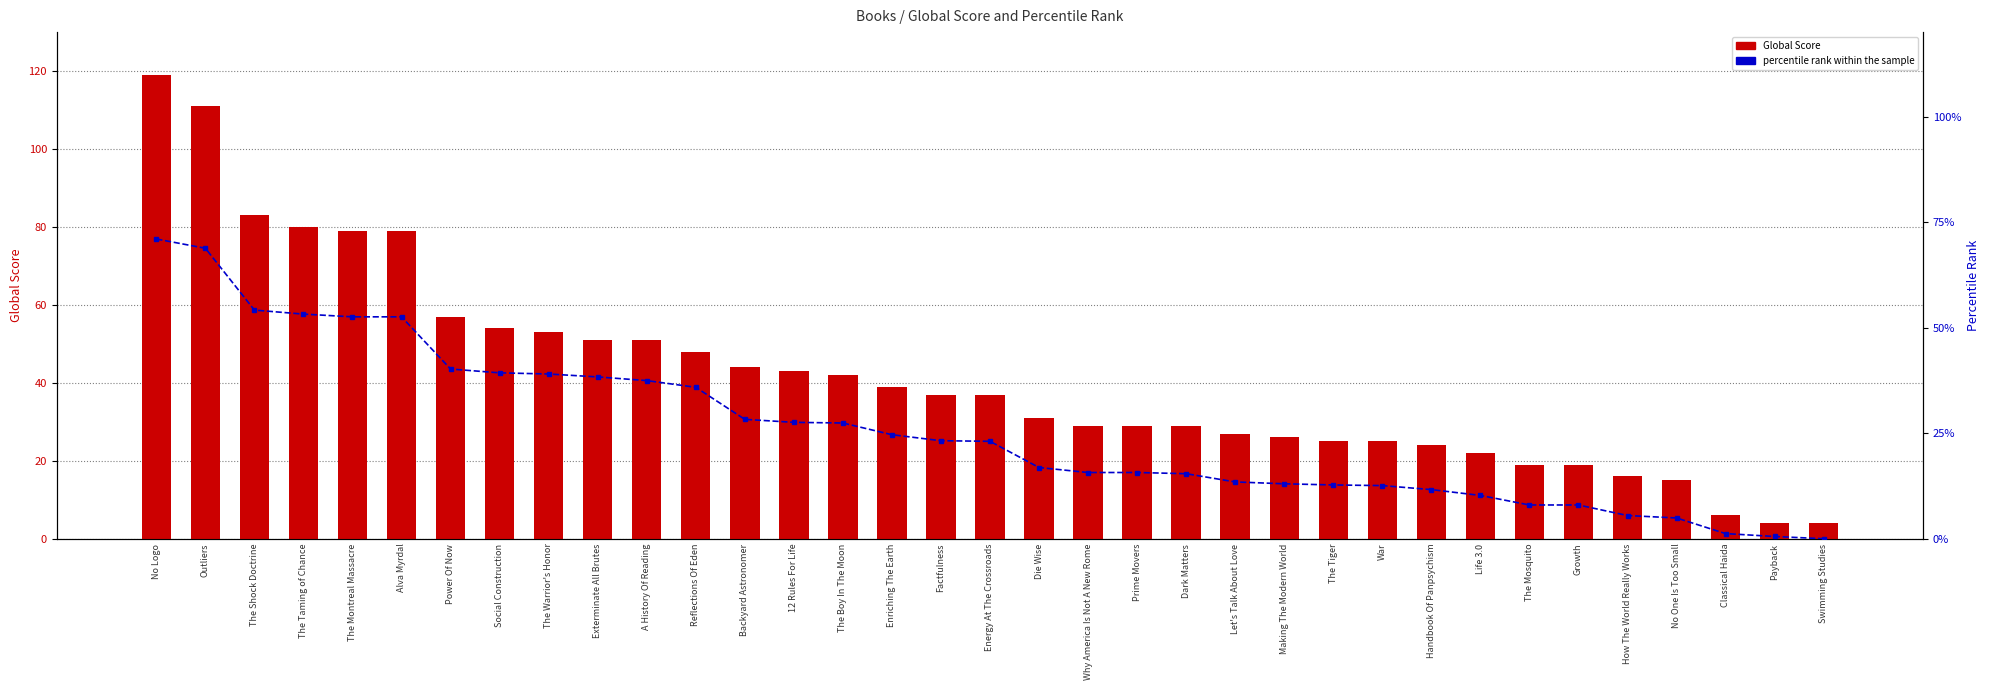

Reading left to right, what are all the values shown in this chart?

Global Score: No Logo=119.0	Outliers=111.0	The Shock Doctrine=83.0	The Taming of Chance=80.0	The Montreal Massacre=79.0	Alva Myrdal=79.0	Power Of Now=57.0	Social Construction=54.0	The Warrior's Honor=53.0	Exterminate All Brutes=51.0	A History Of Reading=51.0	Reflections Of Eden=48.0	Backyard Astronomer=44.0	12 Rules For Life=43.0	The Boy In The Moon=42.0	Enriching The Earth=39.0	Factfulness=37.0	Energy At The Crossroads=37.0	Die Wise=31.0	Why America Is Not A New Rome=29.0	Prime Movers=29.0	Dark Matters=29.0	Let's Talk About Love=27.0	Making The Modern World=26.0	The Tiger=25.0	War=25.0	Handbook Of Panpsychism=24.0	Life 3.0=22.0	The Mosquito=19.0	Growth=19.0	How The World Really Works=16.0	No One Is Too Small=15.0	Classical Haida=6.0	Payback=4.0	Swimming Studies=4.0
percentile rank within the sample: No Logo=71.0	Outliers=68.8	The Shock Doctrine=54.2	The Taming of Chance=53.2	The Montreal Massacre=52.6	Alva Myrdal=52.6	Power Of Now=40.2	Social Construction=39.3	The Warrior's Honor=39.0	Exterminate All Brutes=38.3	A History Of Reading=37.5	Reflections Of Eden=35.9	Backyard Astronomer=28.3	12 Rules For Life=27.6	The Boy In The Moon=27.4	Enriching The Earth=24.6	Factfulness=23.2	Energy At The Crossroads=23.1	Die Wise=16.9	Why America Is Not A New Rome=15.7	Prime Movers=15.7	Dark Matters=15.4	Let's Talk About Love=13.5	Making The Modern World=13.0	The Tiger=12.7	War=12.6	Handbook Of Panpsychism=11.6	Life 3.0=10.3	The Mosquito=8.0	Growth=8.0	How The World Really Works=5.5	No One Is Too Small=4.9	Classical Haida=1.2	Payback=0.5	Swimming Studies=0.0